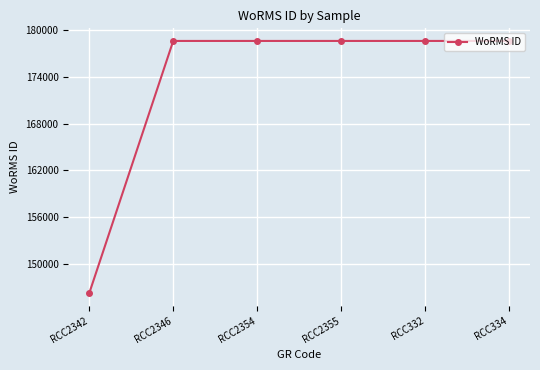

How many values are below 178599?

1